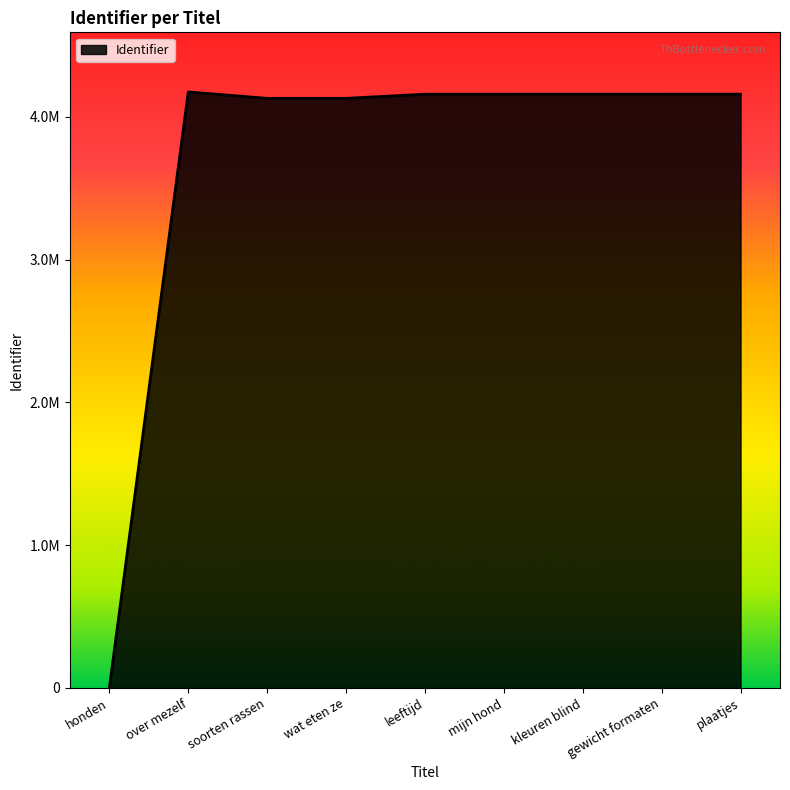

What is the sum of all values?

33224150